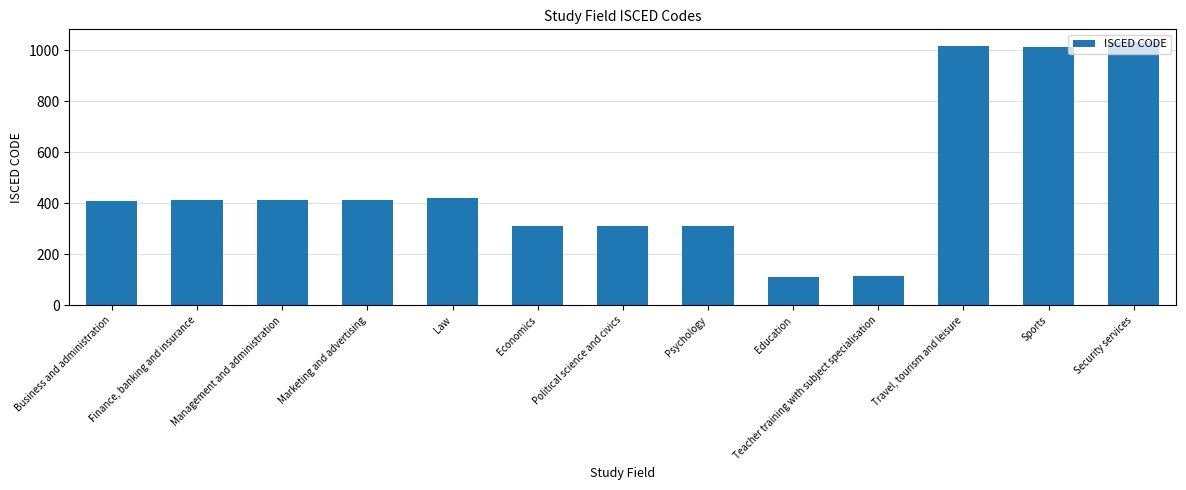

What is the value of the 1st bar from the left?

410